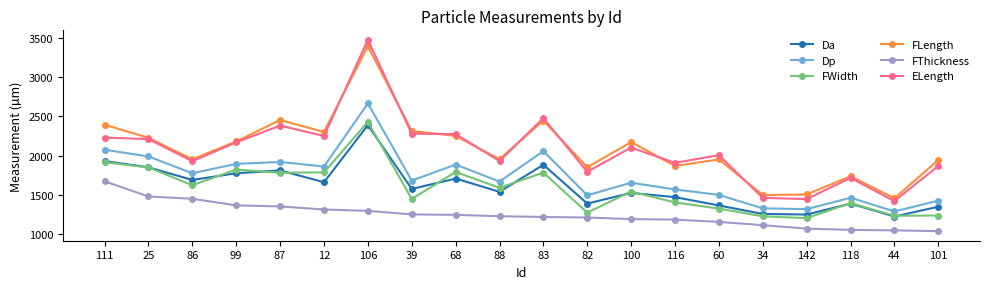

At which category does the chart reach its peak across all series?

106